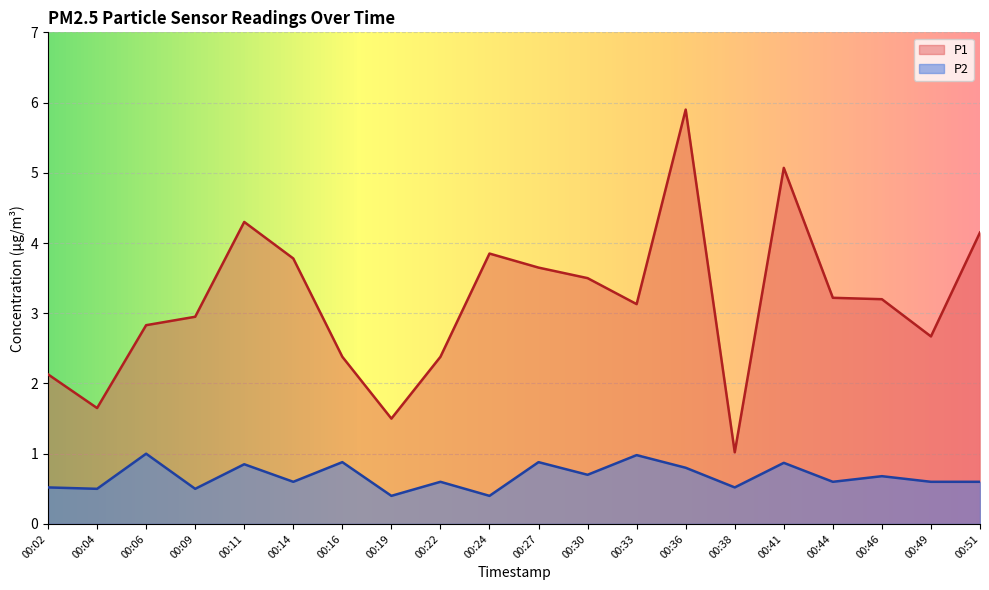

Reading left to right, extract all data points from this chart.

P1: 00:02=2.1	00:04=1.6	00:06=2.8	00:09=3.0	00:11=4.3	00:14=3.8	00:16=2.4	00:19=1.5	00:22=2.4	00:24=3.9	00:27=3.6	00:30=3.5	00:33=3.1	00:36=5.9	00:38=1.0	00:41=5.1	00:44=3.2	00:46=3.2	00:49=2.7	00:51=4.2
P2: 00:02=0.5	00:04=0.5	00:06=1.0	00:09=0.5	00:11=0.8	00:14=0.6	00:16=0.9	00:19=0.4	00:22=0.6	00:24=0.4	00:27=0.9	00:30=0.7	00:33=1.0	00:36=0.8	00:38=0.5	00:41=0.9	00:44=0.6	00:46=0.7	00:49=0.6	00:51=0.6